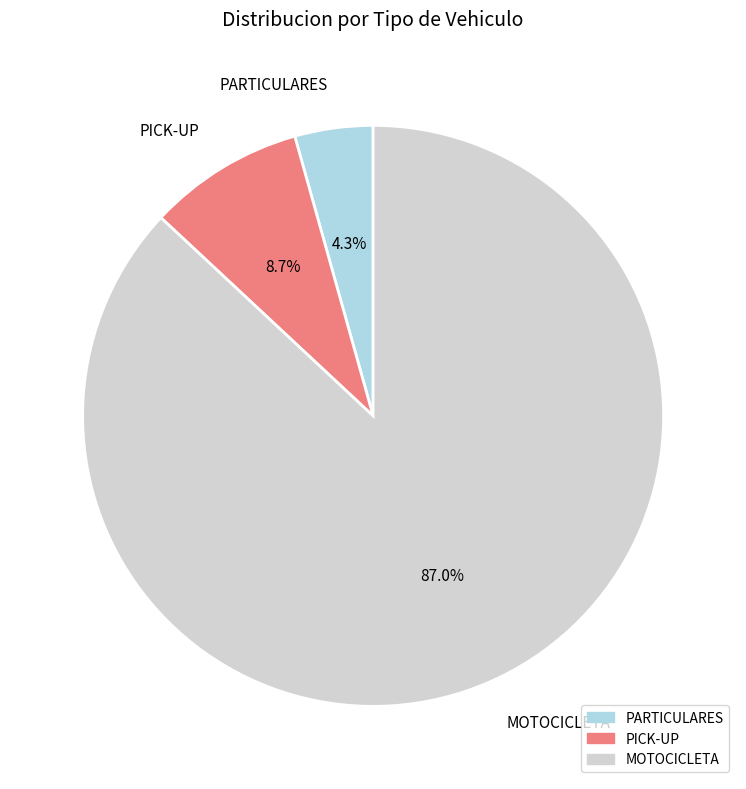

The PICK-UP slice represents 9% of the pie. True or false?

True